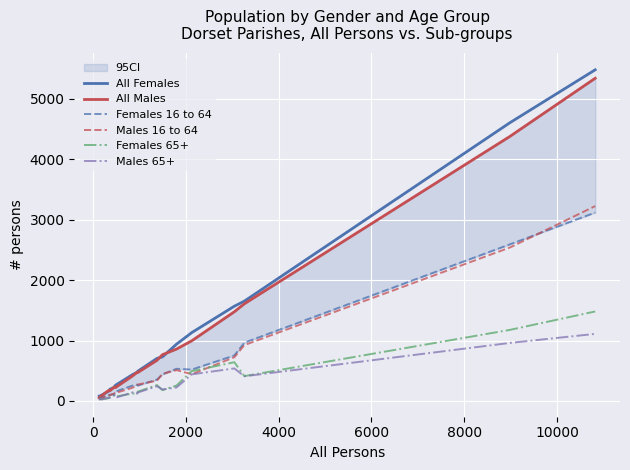

Is it true that Females 65+ equals 103 at 8?

False